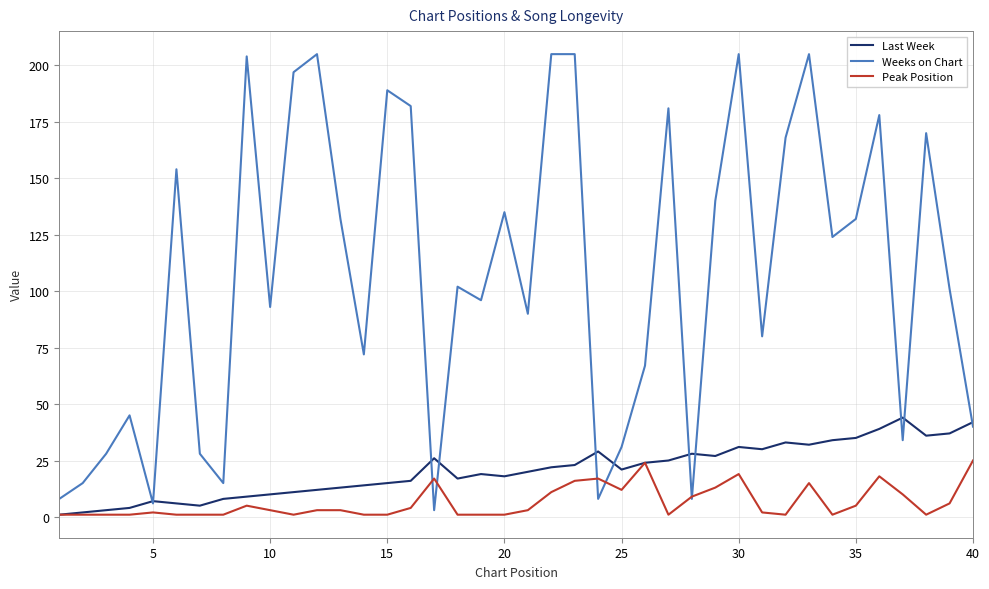

Does the chart display data point markers on the line(s)?

No